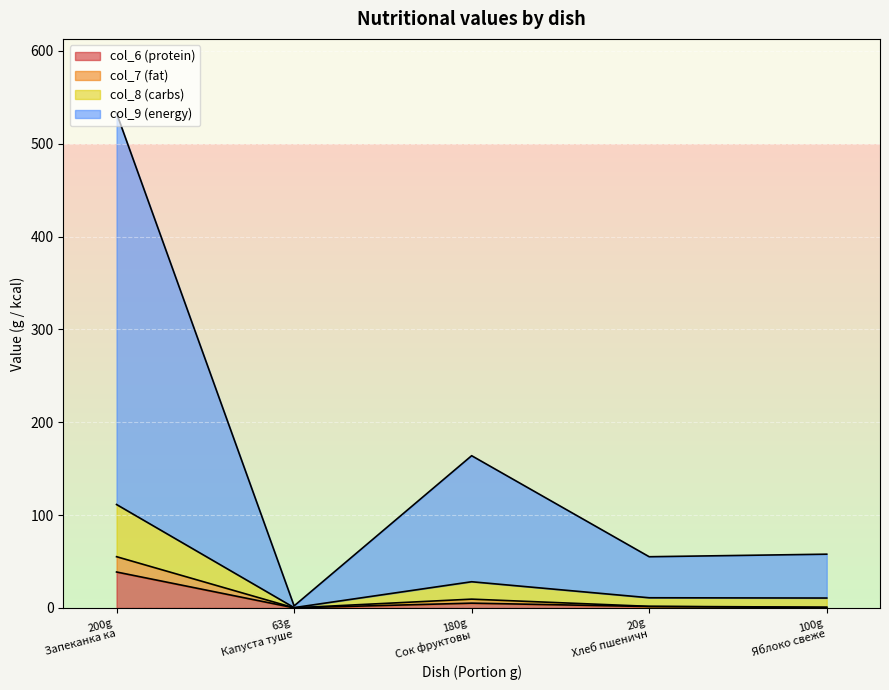

What is the highest value of the col_6 (protein) series?

38.7